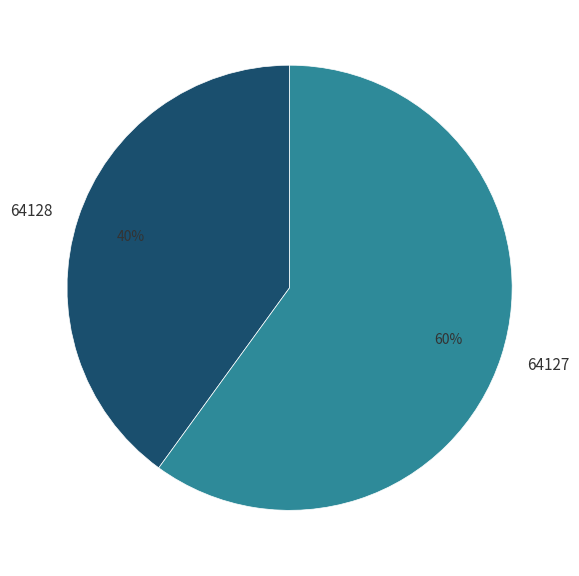

Which category has the smallest portion of the pie?

64128